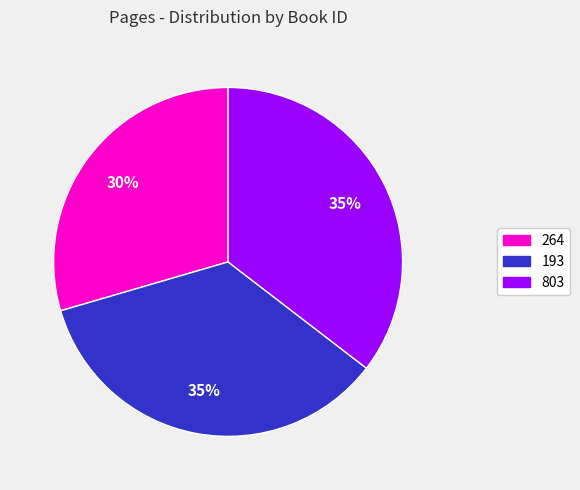

Is 193 the majority of the pie?

No